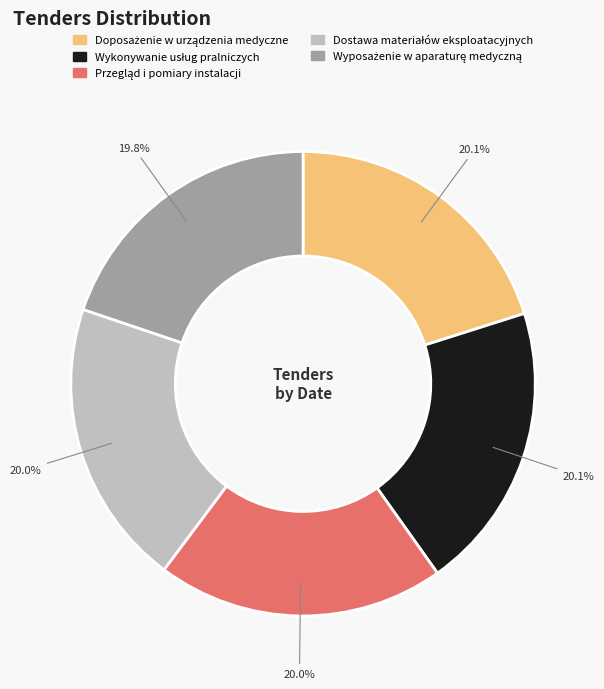

Is there a majority slice in this chart?

No